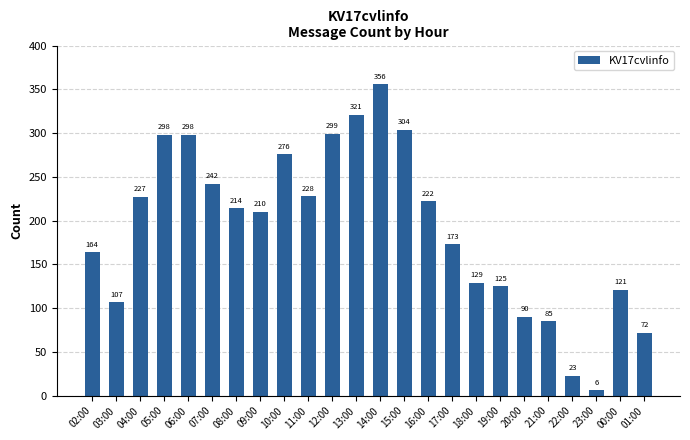

The value at 23:00 is 6. True or false?

True